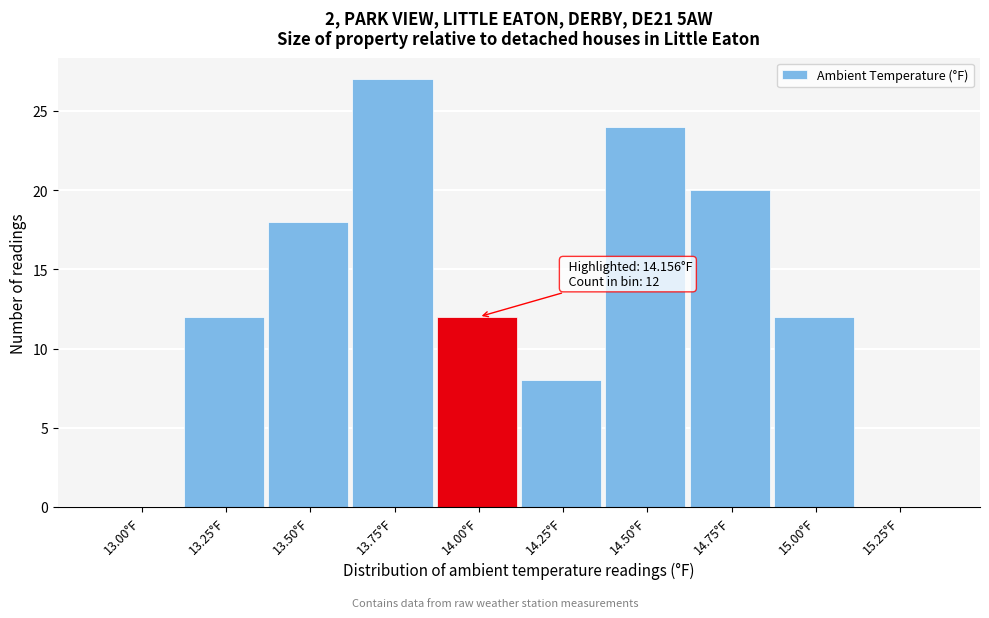

Reading left to right, extract all data points from this chart.

13.00°F=0	13.25°F=12	13.50°F=18	13.75°F=27	14.00°F=12	14.25°F=8	14.50°F=24	14.75°F=20	15.00°F=12	15.25°F=0